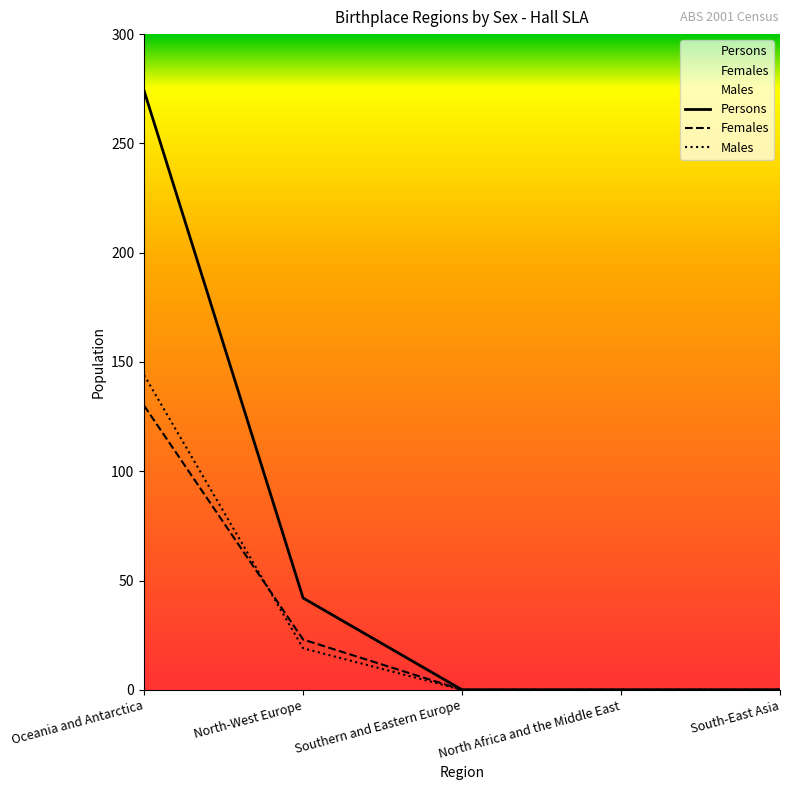

Reading left to right, list all the values displayed in this chart.

Males: Oceania and Antarctica=144	North-West Europe=19	Southern and Eastern Europe=0	North Africa and the Middle East=0	South-East Asia=0
Females: Oceania and Antarctica=130	North-West Europe=23	Southern and Eastern Europe=0	North Africa and the Middle East=0	South-East Asia=0
Persons: Oceania and Antarctica=274	North-West Europe=42	Southern and Eastern Europe=0	North Africa and the Middle East=0	South-East Asia=0